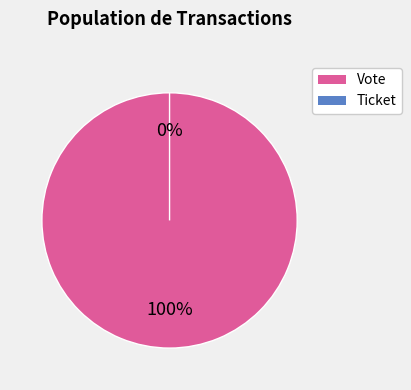

Rank the categories by value from highest to lowest.

Vote, Ticket